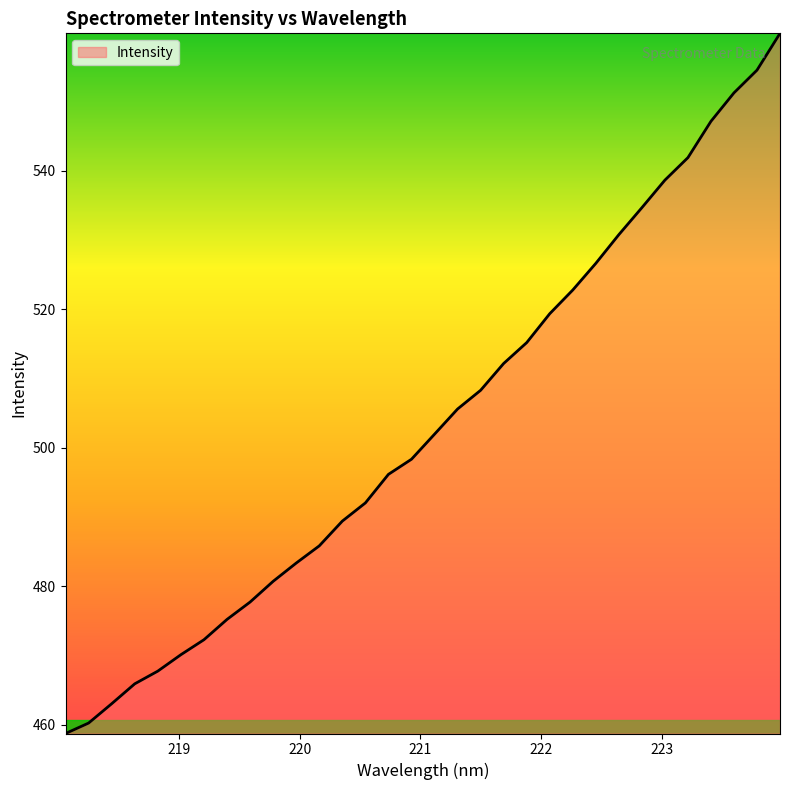

What is the minimum value shown in the chart?

458.8